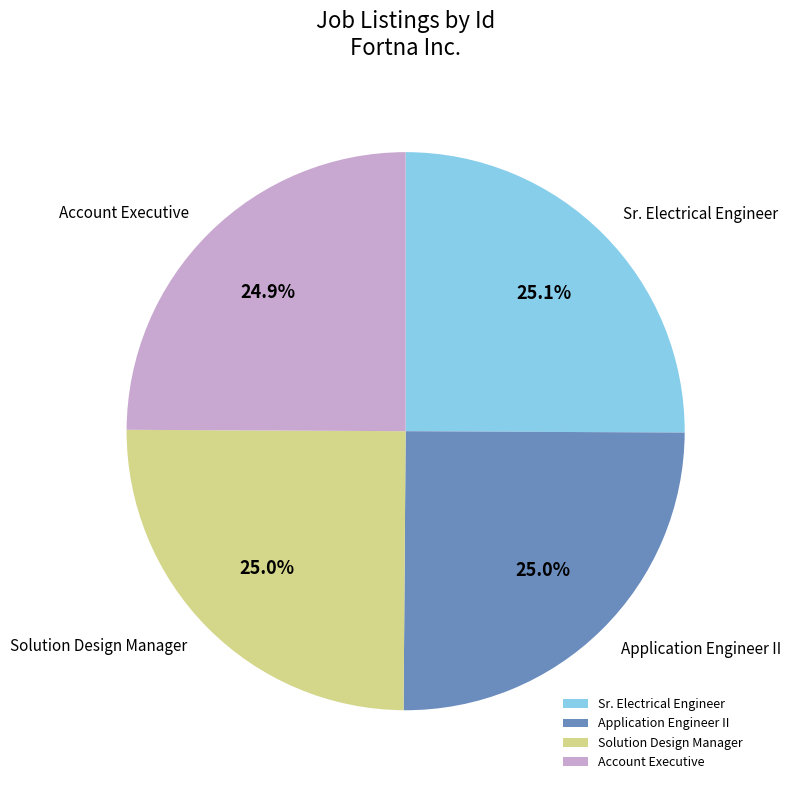

What percentage do Sr. Electrical Engineer and Application Engineer II together represent?

50.1%